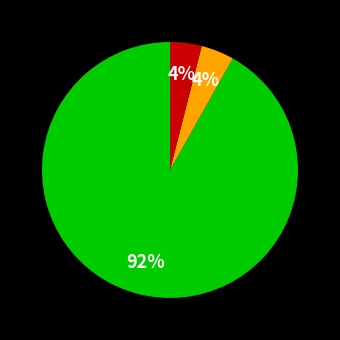

How many slices are in this pie chart?

3